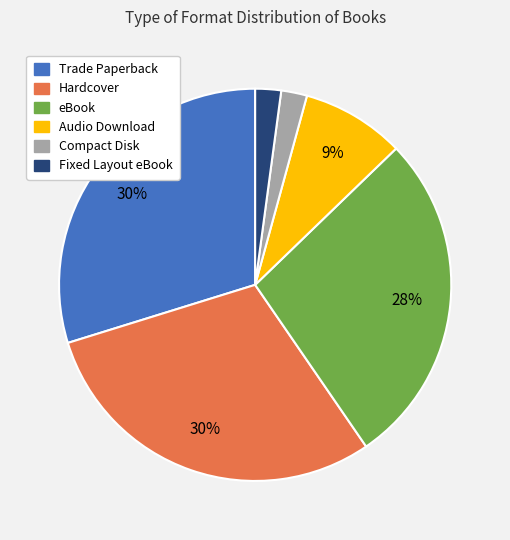

Is there a majority slice in this chart?

No